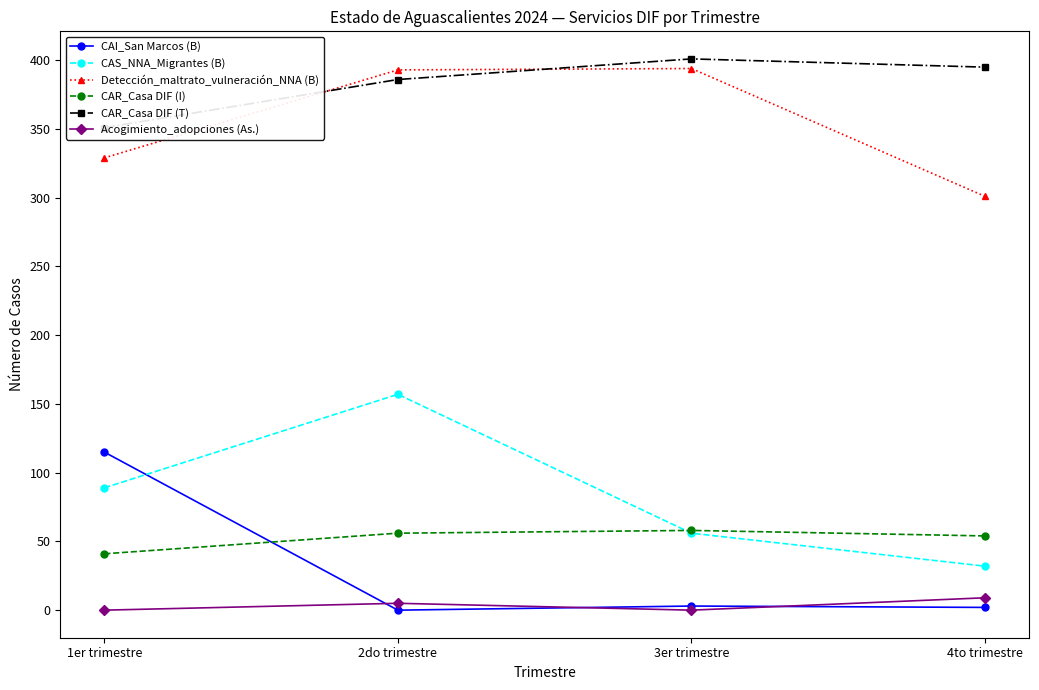

The value of Acogimiento_adopciones (As.) at 4to trimestre is 9. True or false?

True